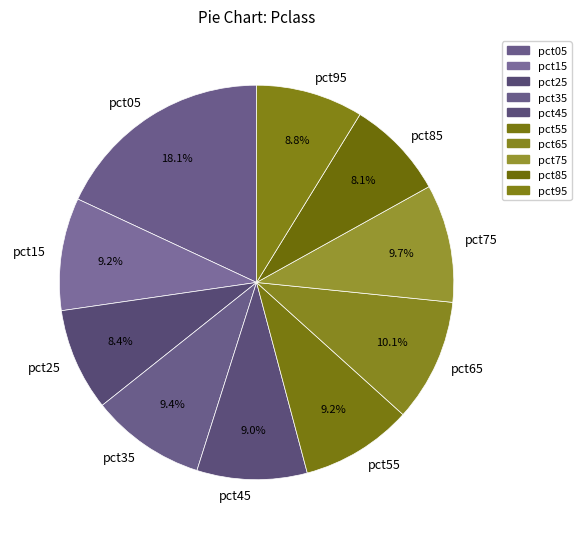

Is there a majority slice in this chart?

No